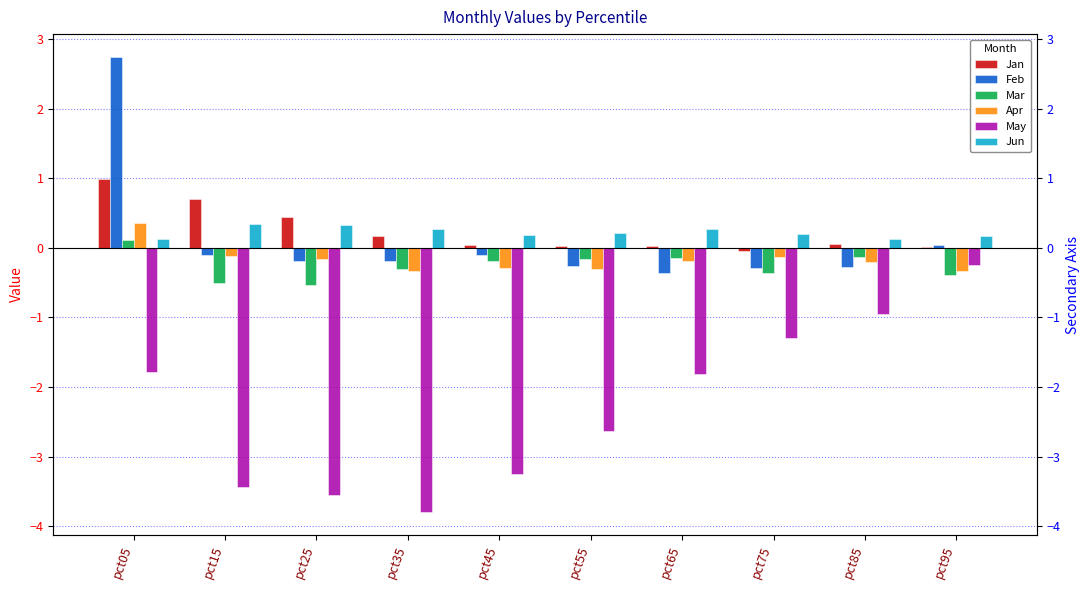

At which label does May first exceed -1?

pct85